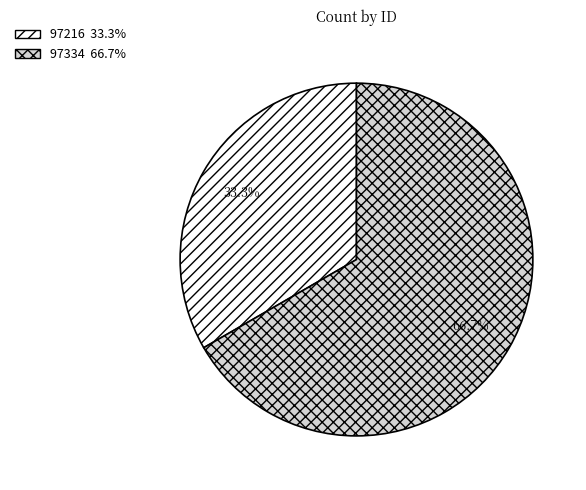

How many slices are in this pie chart?

2